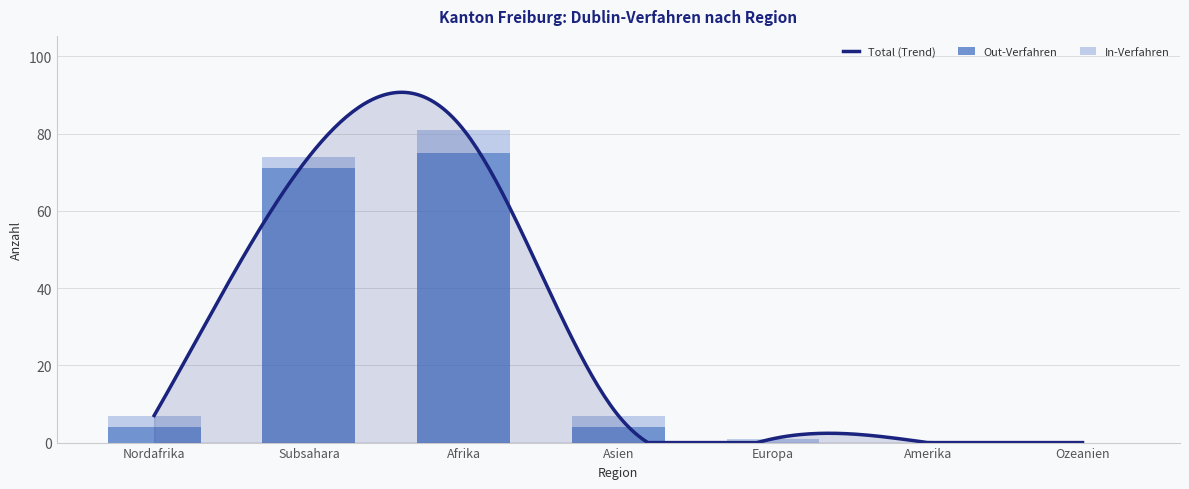

What is the label of the 7th bar from the right?

Nordafrika